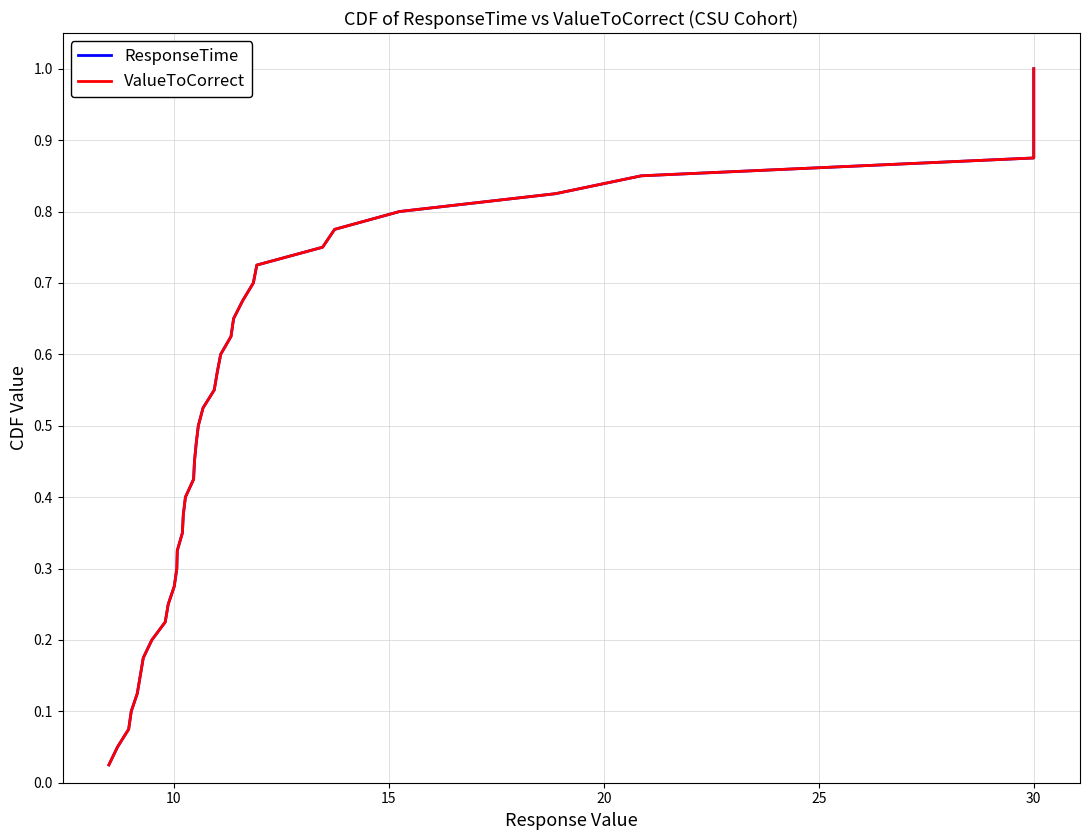

True or false: ResponseTime has more than 2 interior local peaks.

False